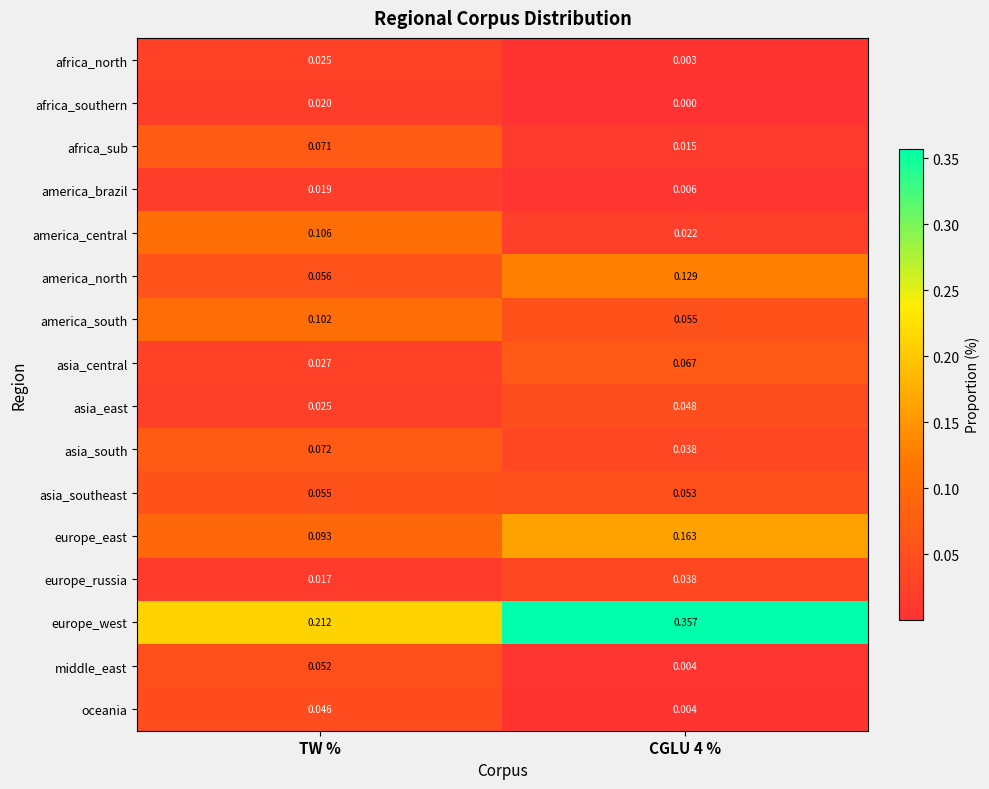

List the series in order of their peak value, lowest first.

america_brazil, africa_southern, africa_north, europe_russia, oceania, asia_east, middle_east, asia_southeast, asia_central, africa_sub, asia_south, america_south, america_central, america_north, europe_east, europe_west